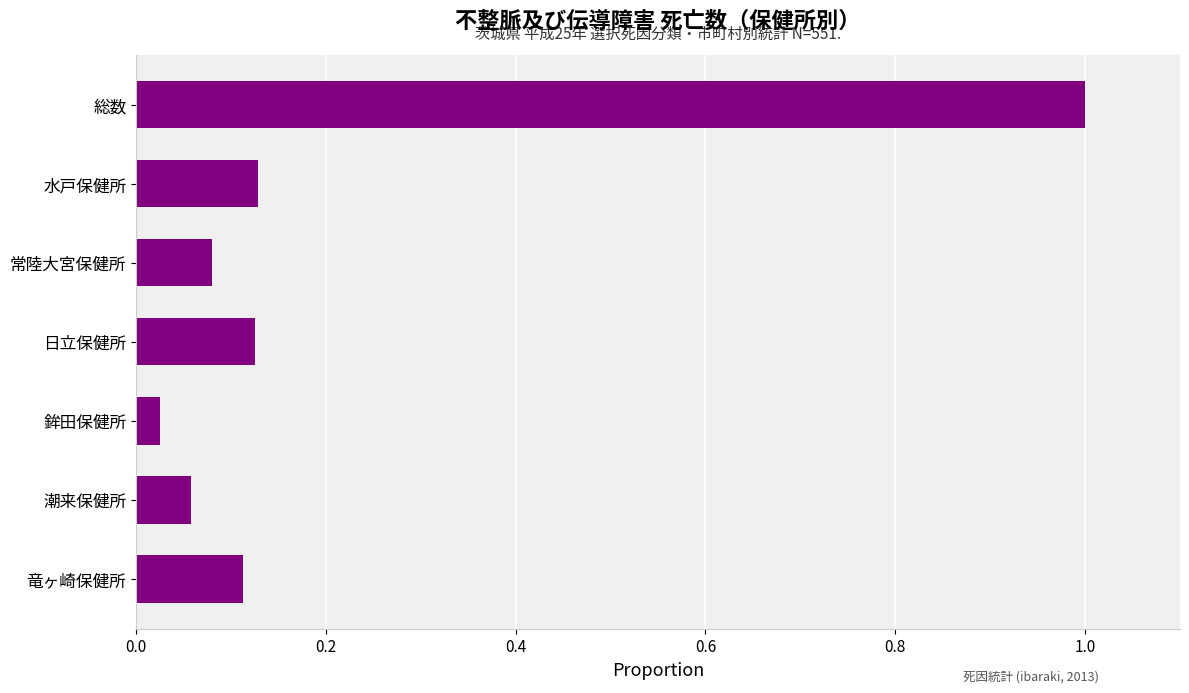

What is the sum of all values?

1.5